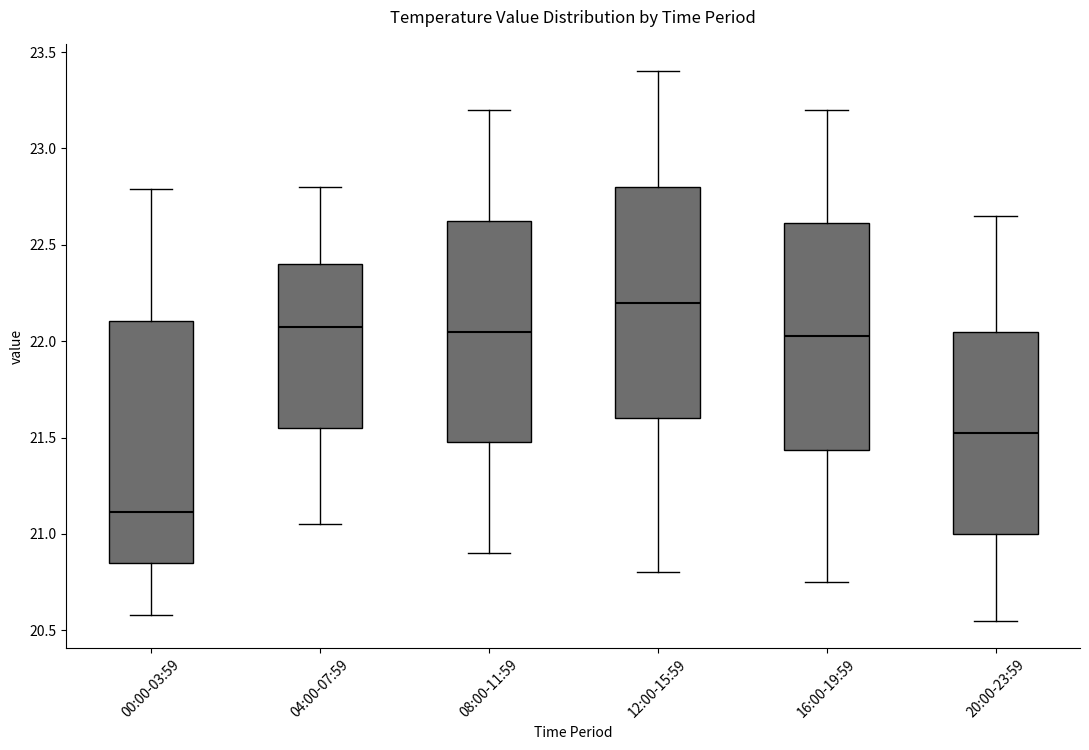

Reading left to right, read every box against the y-axis: the position of its median line, the range the box covers, and the ends of its whiskers. The values are not printed on the chart, so give them approximately, as read against the axis.

00:00-03:59: median 21.10, box 20.85 to 22.10, whiskers 20.60 to 22.80
04:00-07:59: median 22.10, box 21.55 to 22.40, whiskers 21.05 to 22.80
08:00-11:59: median 22.05, box 21.50 to 22.65, whiskers 20.90 to 23.20
12:00-15:59: median 22.20, box 21.60 to 22.80, whiskers 20.80 to 23.40
16:00-19:59: median 22.05, box 21.45 to 22.60, whiskers 20.75 to 23.20
20:00-23:59: median 21.55, box 21.00 to 22.05, whiskers 20.55 to 22.65